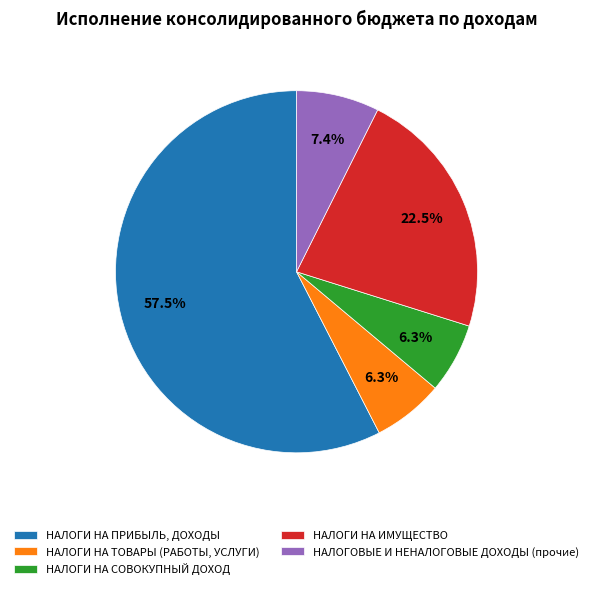

How many segments does this pie chart have?

5